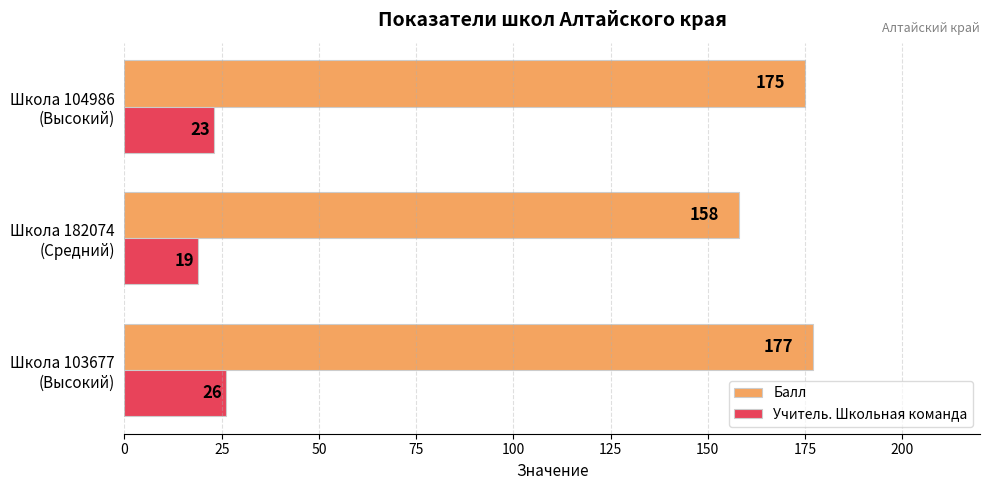

How many Учитель. Школьная команда values are between 19 and 26?

3